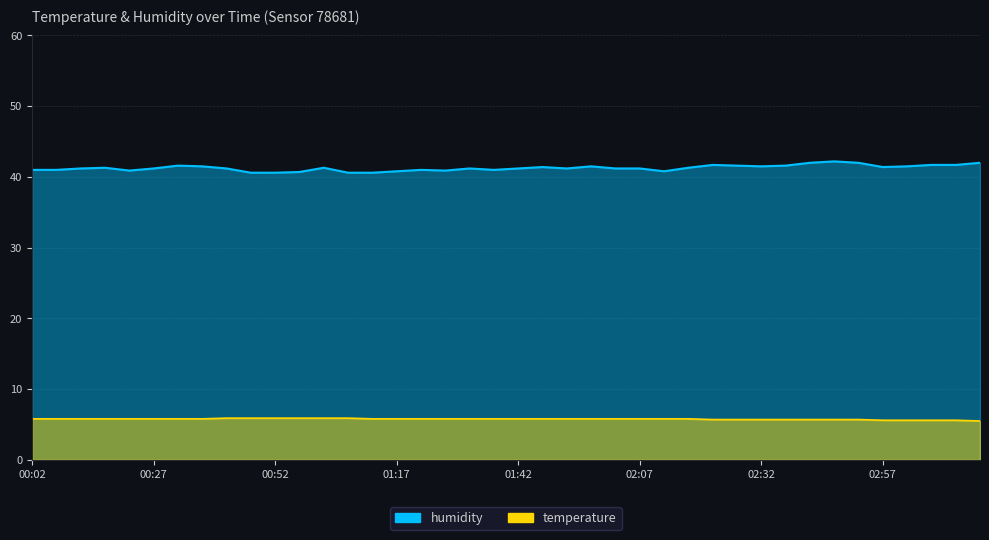

Which has a higher value, 02:52 or 02:22?

02:52